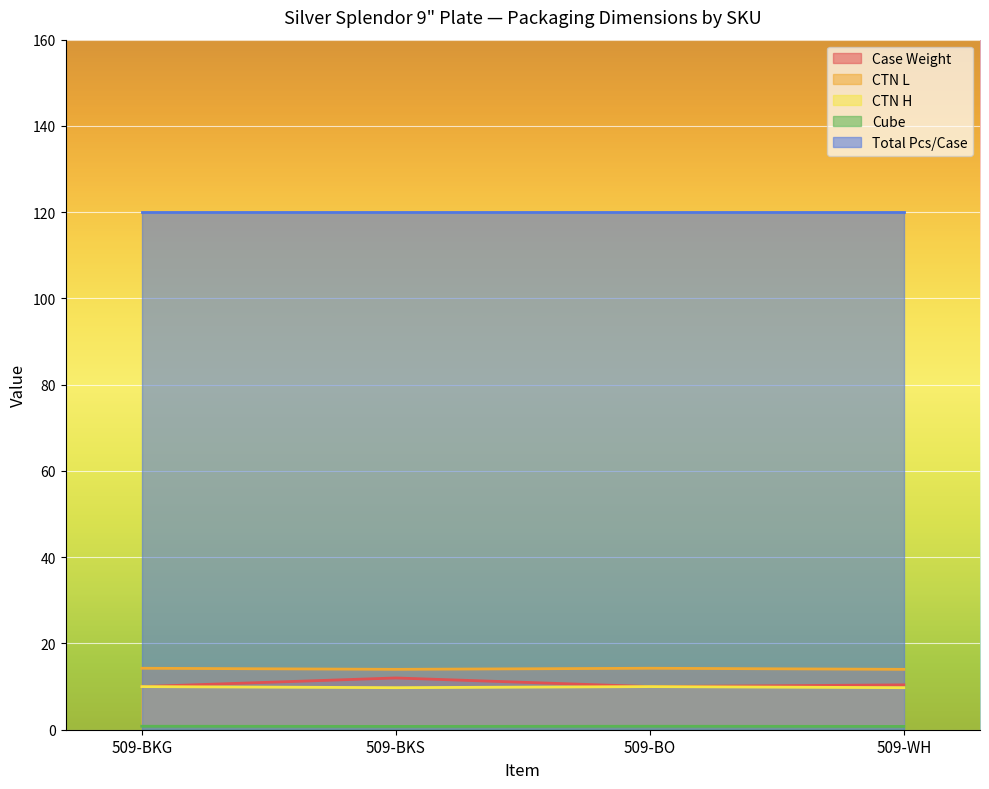

True or false: CTN H has a value of 9.8 at 509-BKS.

True